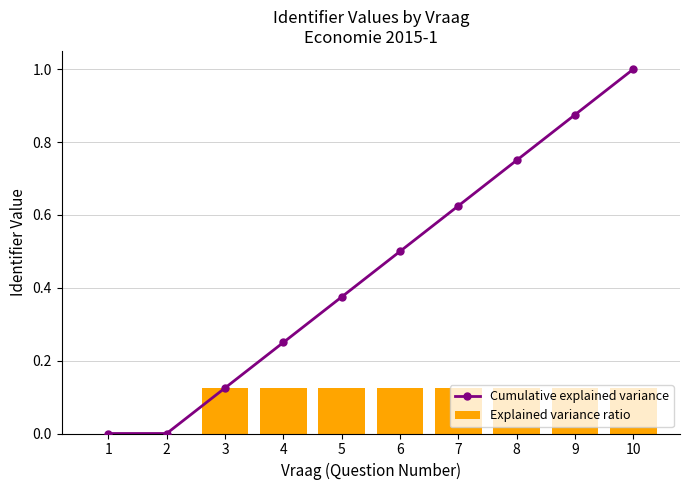

What is the sum of the Explained variance ratio values at 6 and 4?

0.2